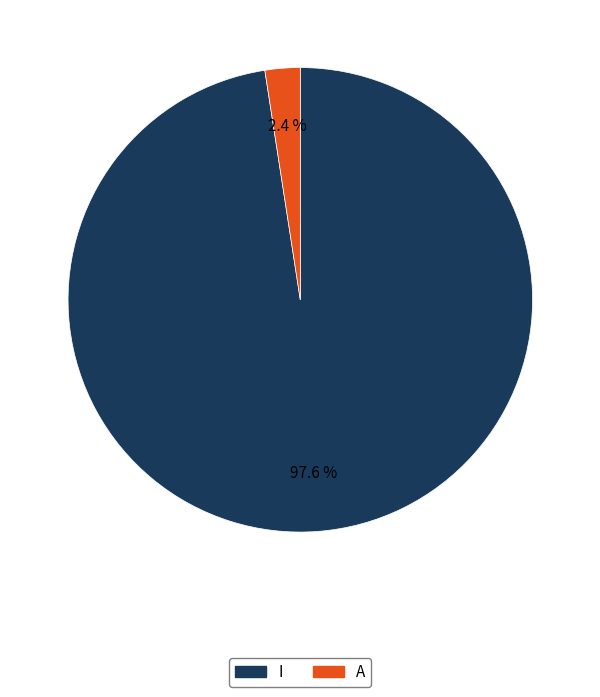

Between A and I, which is larger?

I